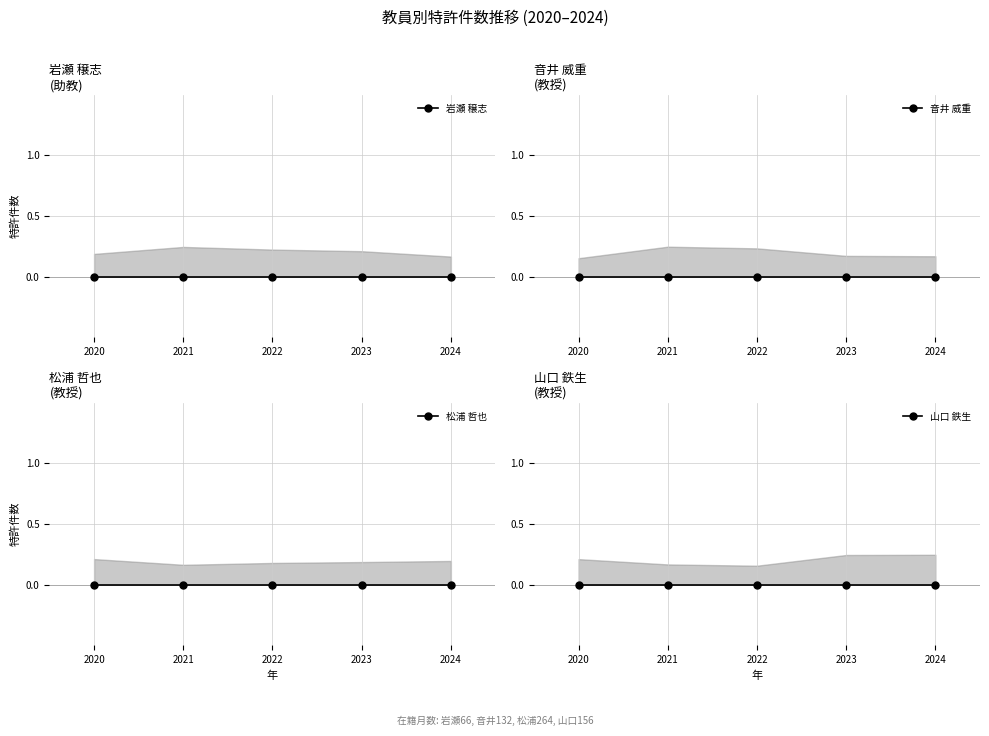

Rank the categories by 特許2021 value from lowest to highest.

岩瀬 穣志, 音井 威重, 松浦 哲也, 山口 鉄生